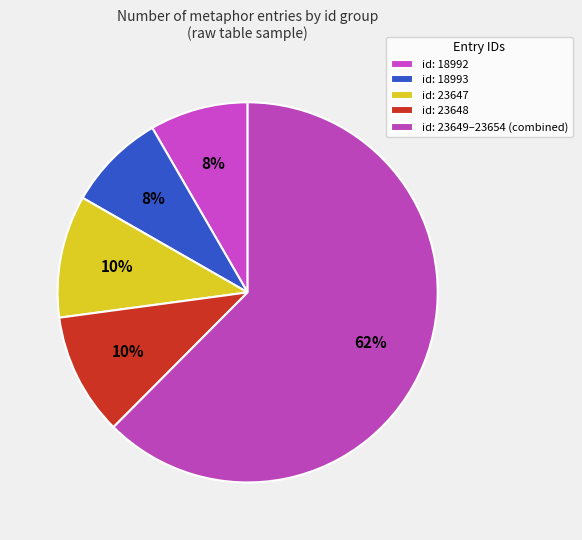

How many segments does this pie chart have?

5